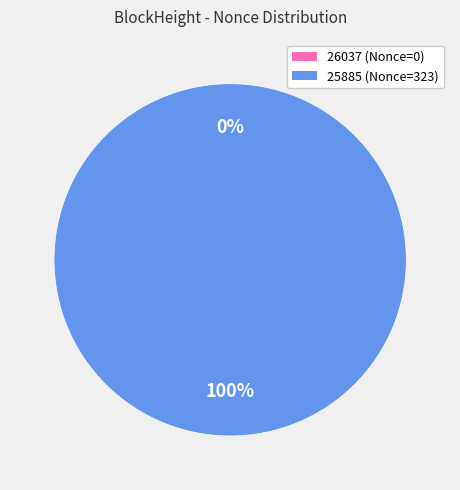

Is it true that 25885 is 99% of the pie?

False